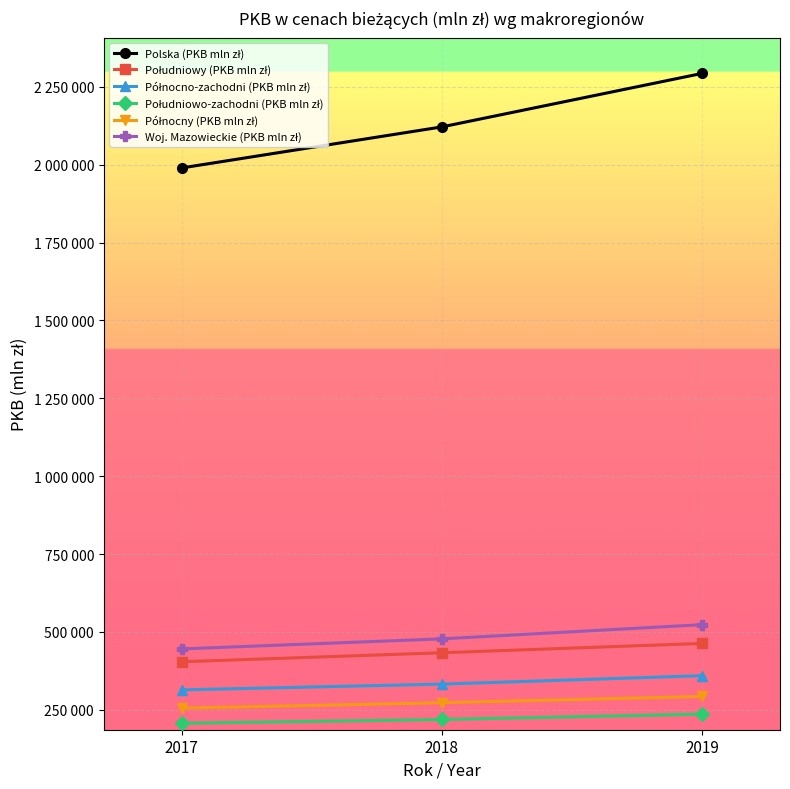

Does the chart have visible grid lines?

Yes